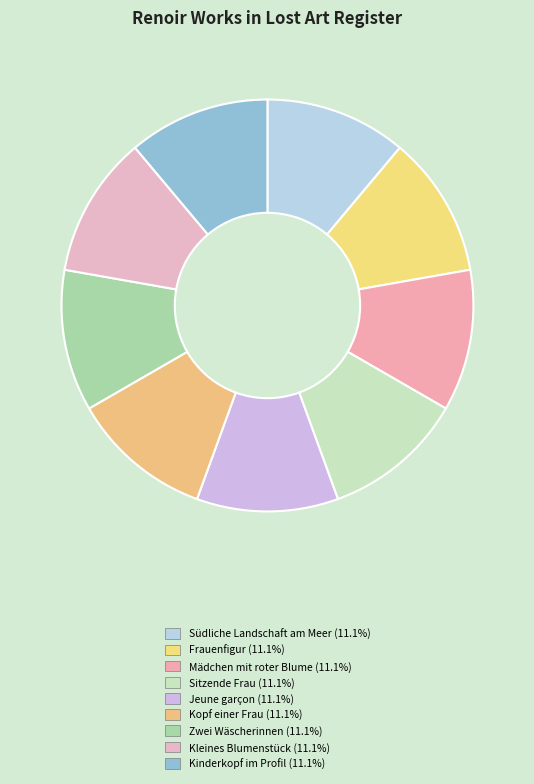

How many slices are in this pie chart?

9